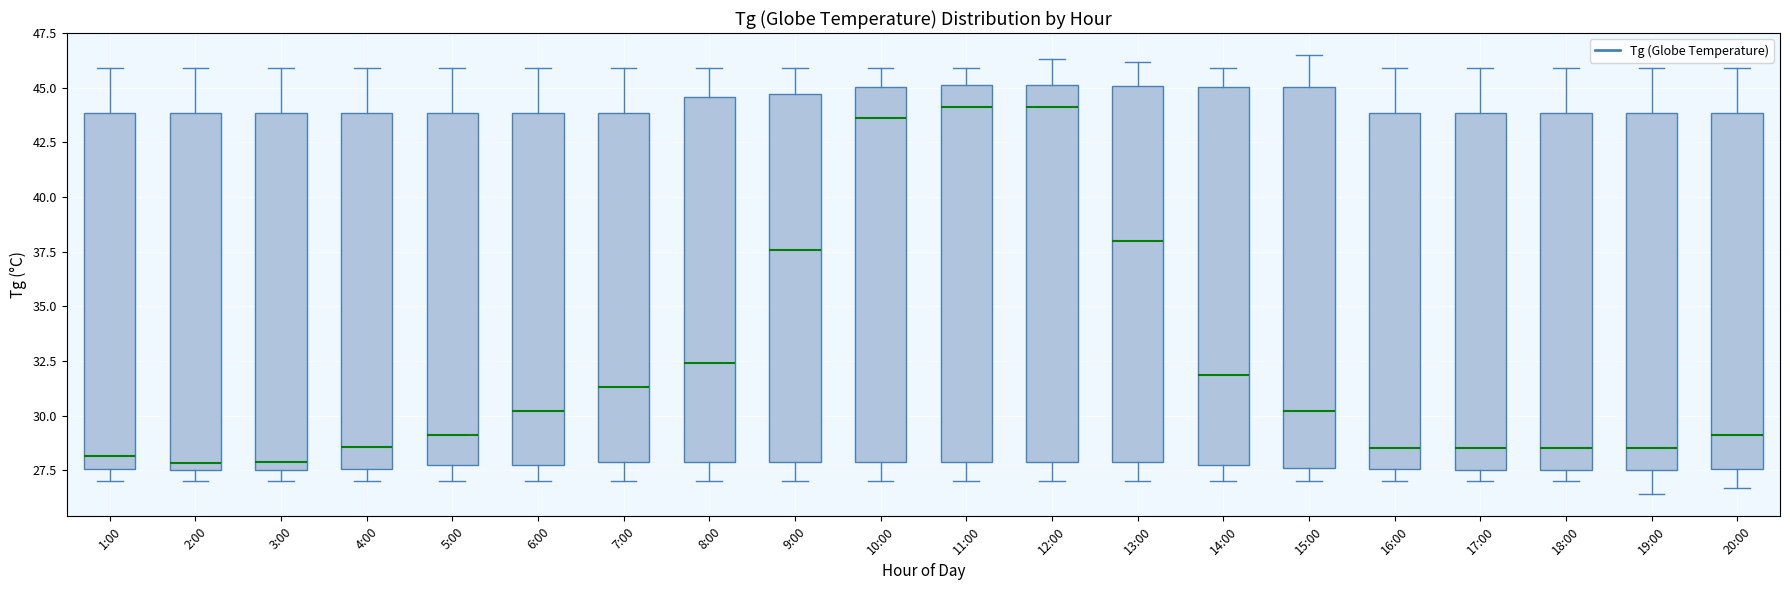

Reading left to right, transcribe this box plot: for each box, give where its median line is, the range the box spans, and where its two whiskers end, as read against the y-axis. The values are not printed on the chart, so give them approximately, as read against the axis.

1:00: median 28.0, box 27.5 to 44.0, whiskers 27.0 to 46.0
2:00: median 28.0, box 27.5 to 44.0, whiskers 27.0 to 46.0
3:00: median 28.0, box 27.5 to 44.0, whiskers 27.0 to 46.0
4:00: median 28.5, box 27.5 to 44.0, whiskers 27.0 to 46.0
5:00: median 29.0, box 28.0 to 44.0, whiskers 27.0 to 46.0
6:00: median 30.0, box 28.0 to 44.0, whiskers 27.0 to 46.0
7:00: median 31.5, box 28.0 to 44.0, whiskers 27.0 to 46.0
8:00: median 32.5, box 28.0 to 44.5, whiskers 27.0 to 46.0
9:00: median 37.5, box 28.0 to 44.5, whiskers 27.0 to 46.0
10:00: median 43.5, box 28.0 to 45.0, whiskers 27.0 to 46.0
11:00: median 44.0, box 28.0 to 45.0, whiskers 27.0 to 46.0
12:00: median 44.0, box 28.0 to 45.0, whiskers 27.0 to 46.5
13:00: median 38.0, box 28.0 to 45.0, whiskers 27.0 to 46.0
14:00: median 32.0, box 28.0 to 45.0, whiskers 27.0 to 46.0
15:00: median 30.0, box 27.5 to 45.0, whiskers 27.0 to 46.5
16:00: median 28.5, box 27.5 to 44.0, whiskers 27.0 to 46.0
17:00: median 28.5, box 27.5 to 44.0, whiskers 27.0 to 46.0
18:00: median 28.5, box 27.5 to 44.0, whiskers 27.0 to 46.0
19:00: median 28.5, box 27.5 to 44.0, whiskers 26.5 to 46.0
20:00: median 29.0, box 27.5 to 44.0, whiskers 26.5 to 46.0